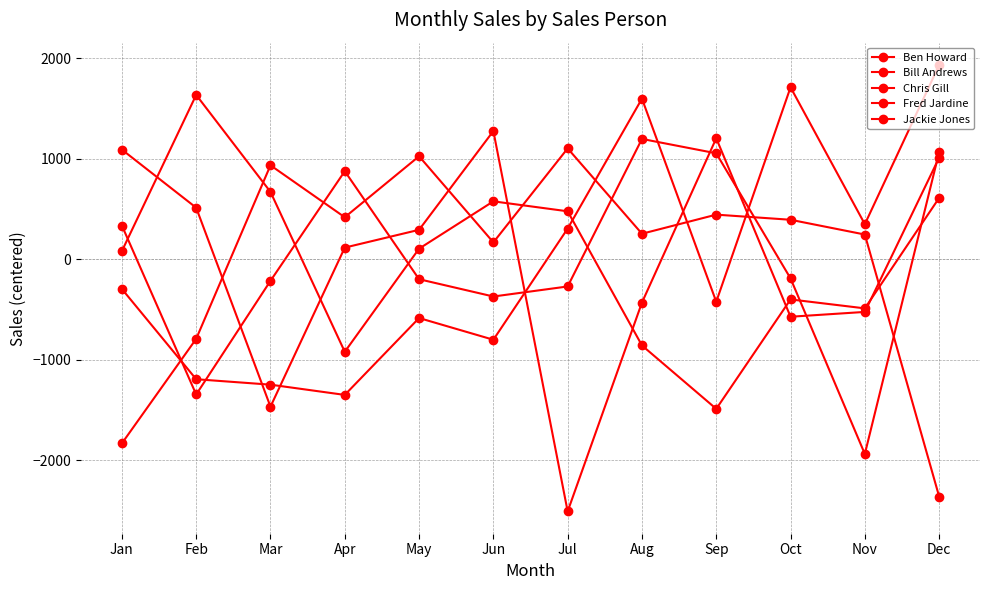

True or false: Bill Andrews has a value of 211.3 at Nov.

False